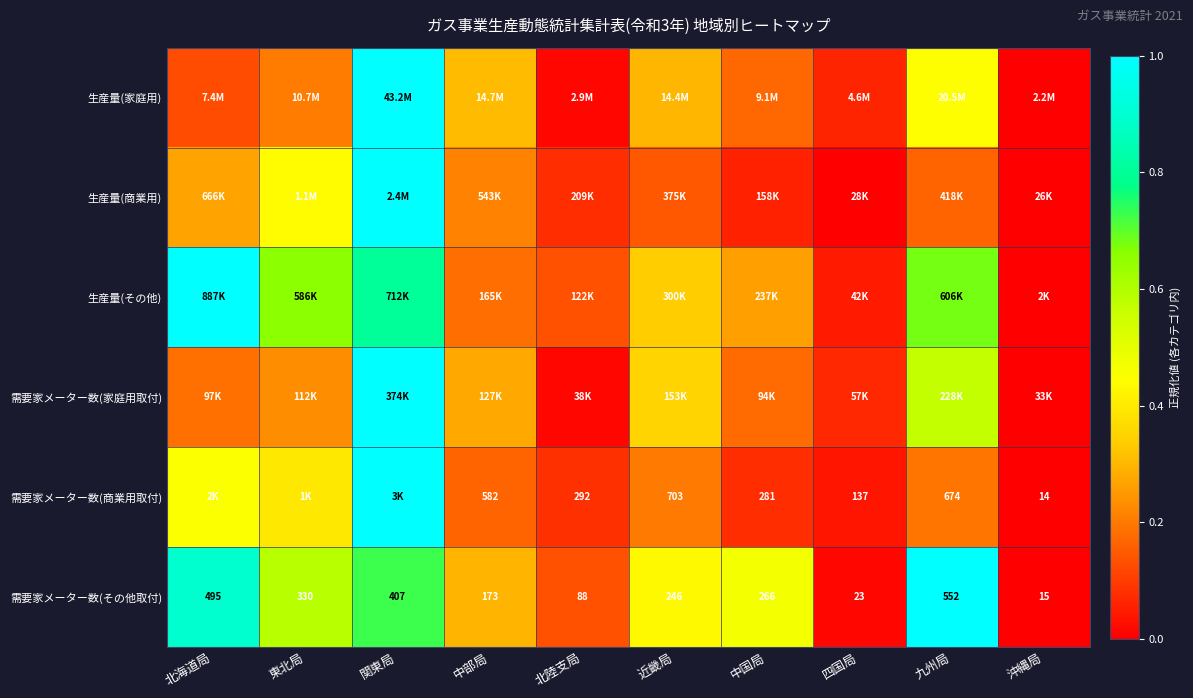

Which category has the highest value in the 需要家メーター数(その他取付) series?

九州局